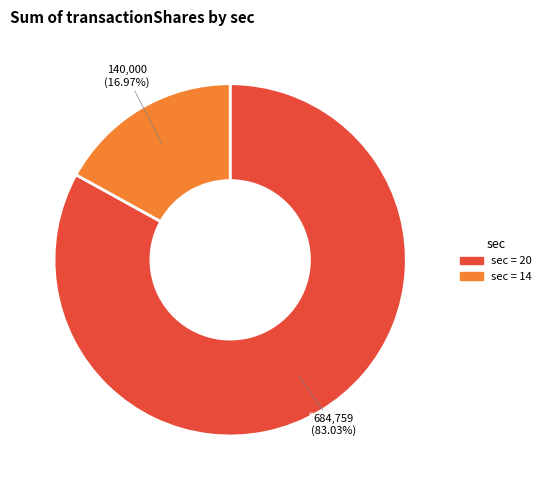

Does any single category account for the majority?

Yes